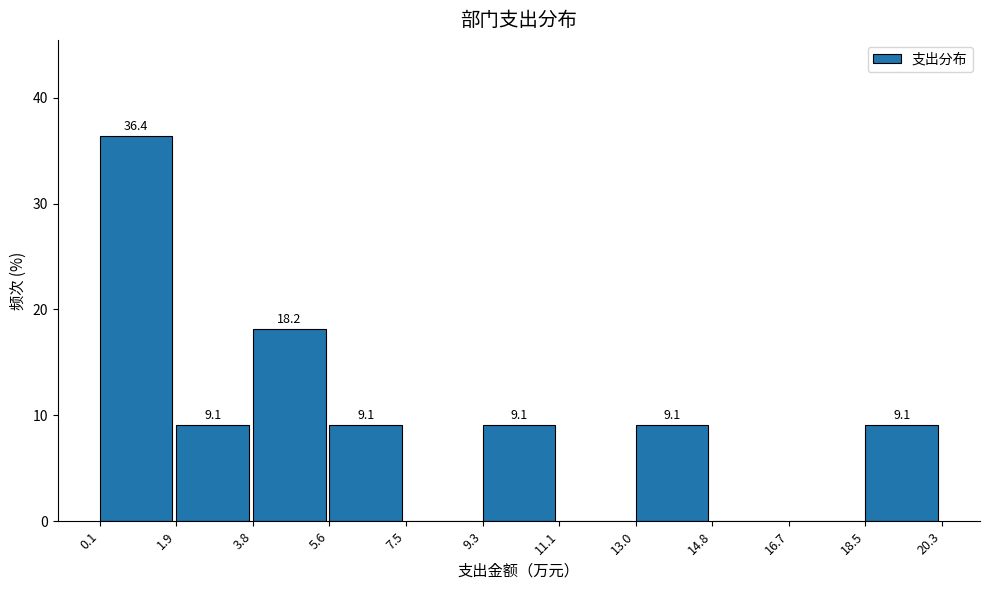

Over which range of the x-axis is the bar tallest?

0.1 to 1.9